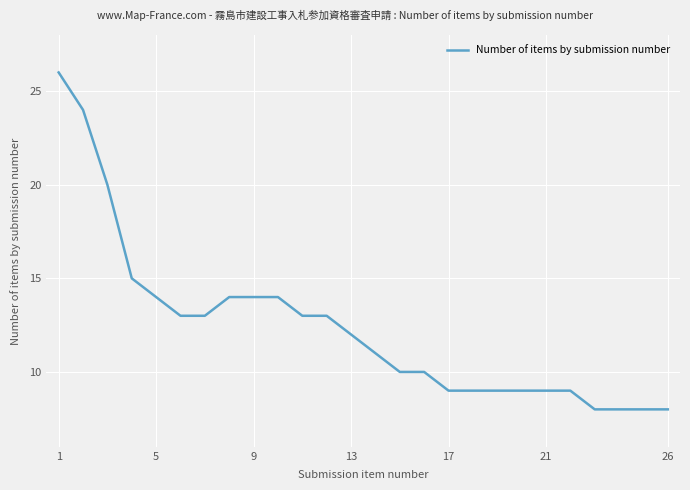

What is the maximum value shown in the chart?

26